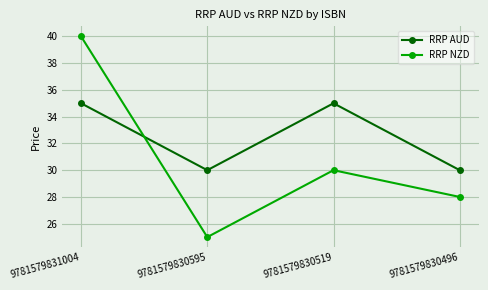

What is the spread (max minus min) of values at 9781579831004?

5.0